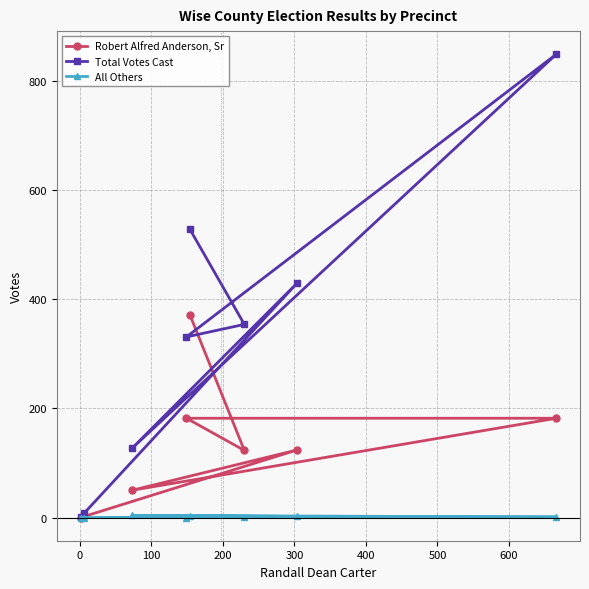

Which series has the largest total across all categories?

Total Votes Cast